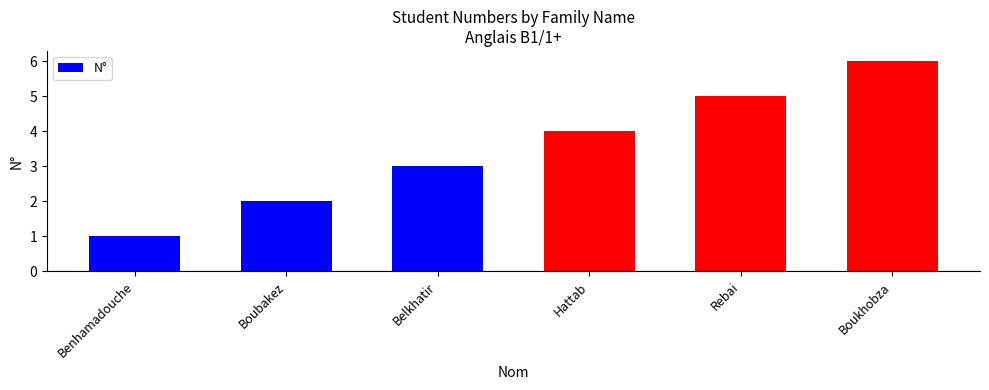

Reading left to right, extract all data points from this chart.

1	2	3	4	5	6